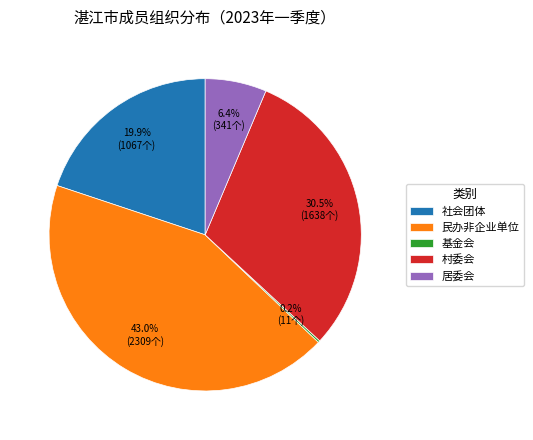

To the nearest percent, what portion does 社会团体 represent?

20%